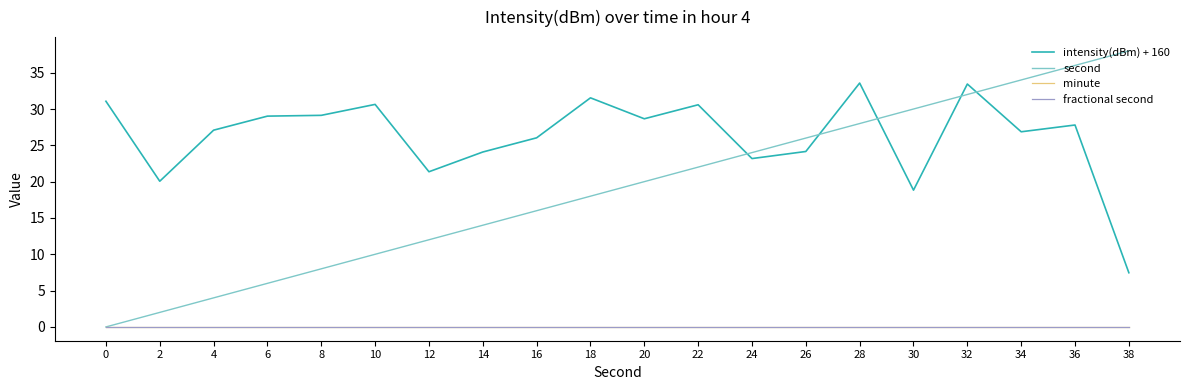

What is the maximum value shown in the chart?

38.0